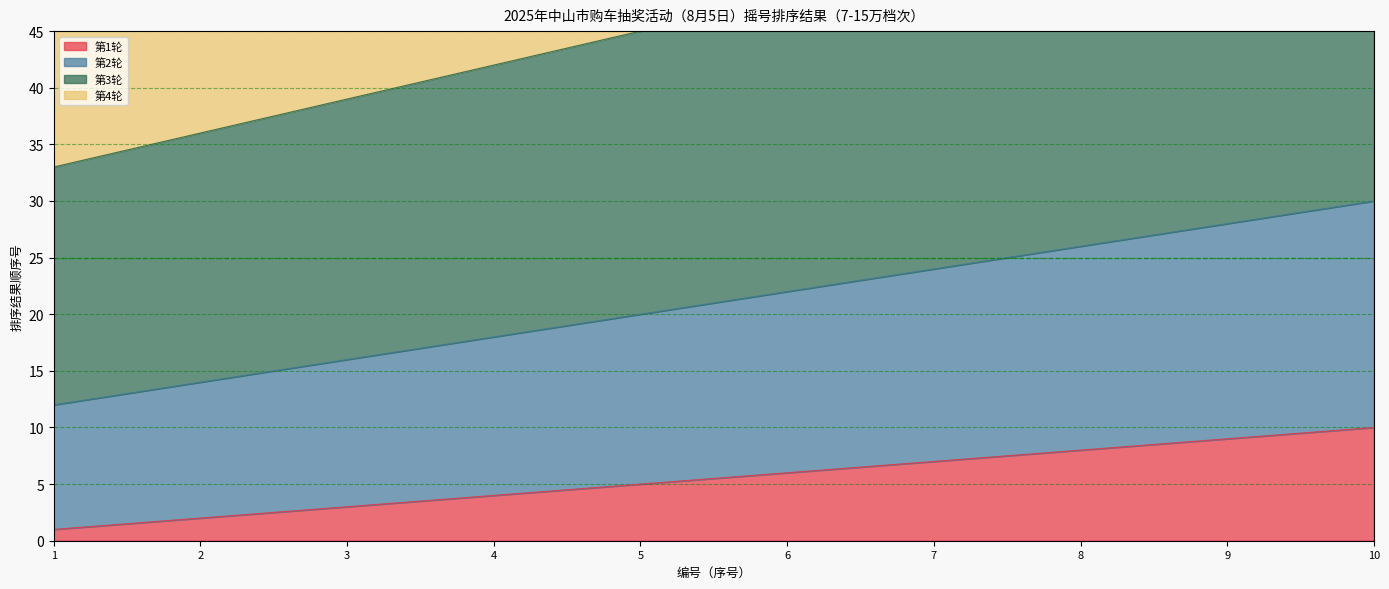

Does the chart have visible grid lines?

Yes